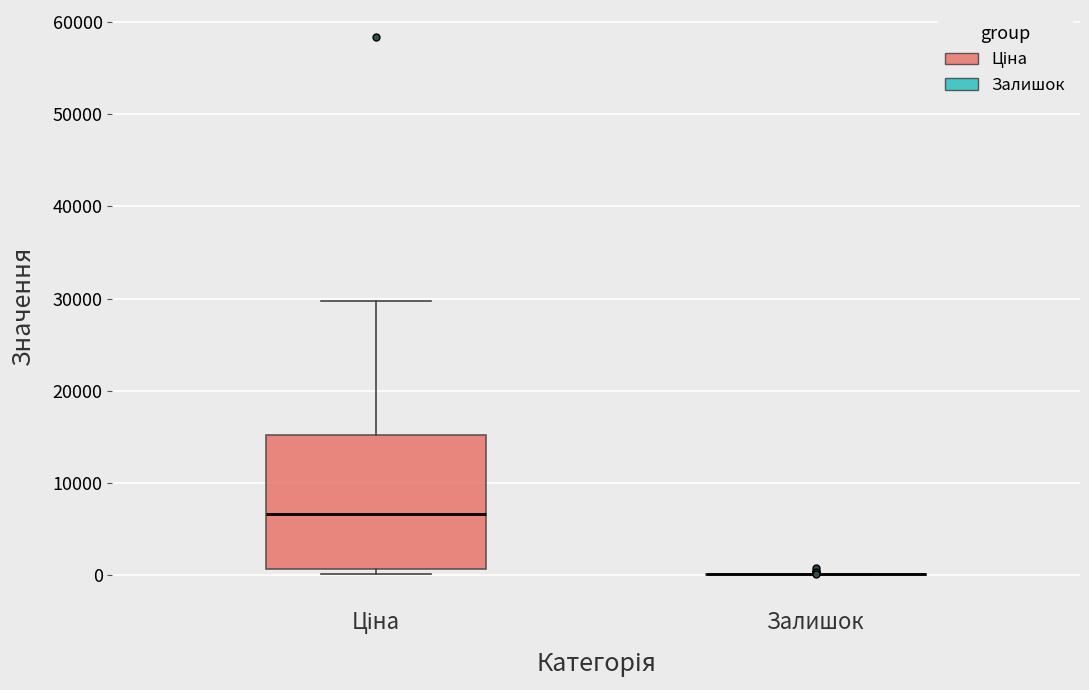

Reading left to right, read every box against the y-axis: the position of its median line, the range the box covers, and the ends of its whiskers. The values are not printed on the chart, so give them approximately, as read against the axis.

Ціна: median 7000, box 1000 to 15000, whiskers 0 to 30000
Залишок: box collapsed to a line at 0, whiskers 0 to 0